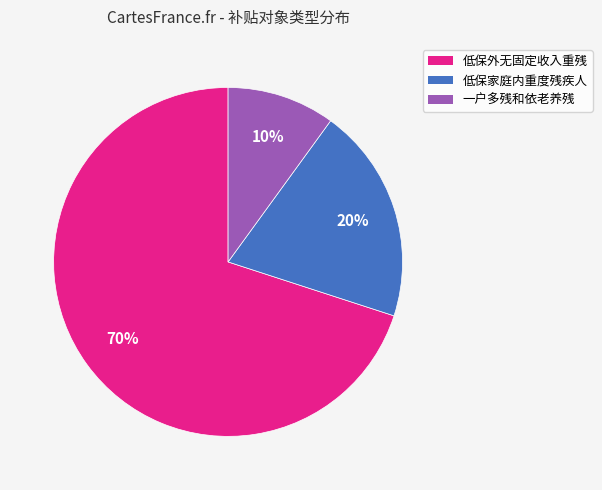

To the nearest percent, what percentage of the pie is 一户多残和依老养残?

10%